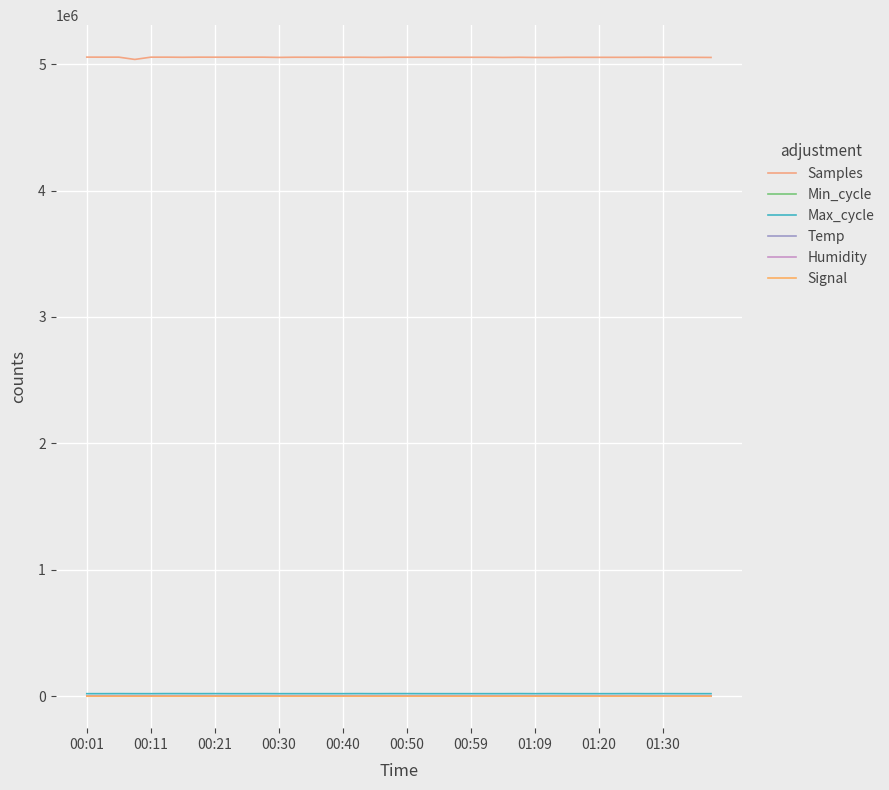

At which category is the sum across all series the highest?

00:50